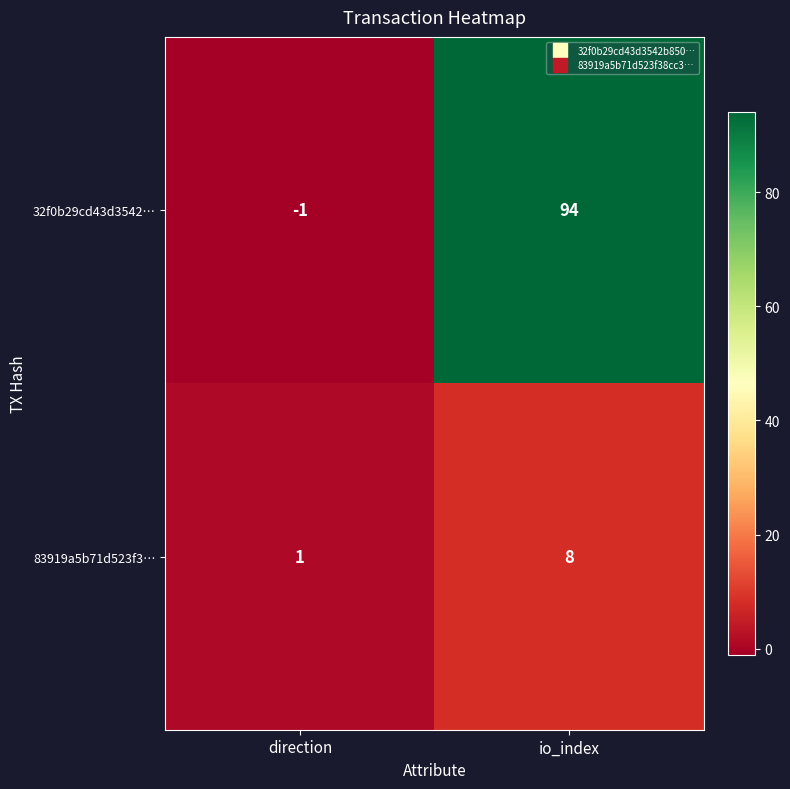

List the series in order of their overall mean, lowest first.

83919a5b71d523f3…, 32f0b29cd43d3542…